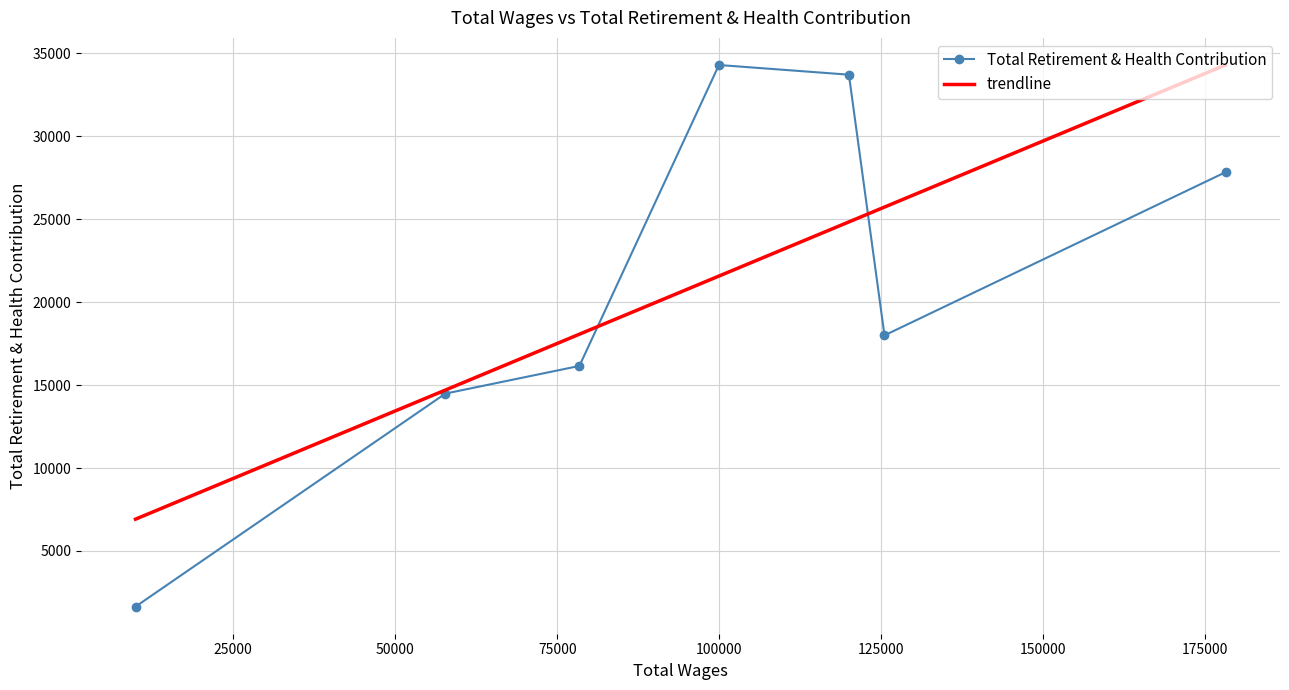

Which series has the largest range (max minus min)?

Total Retirement & Health Contribution